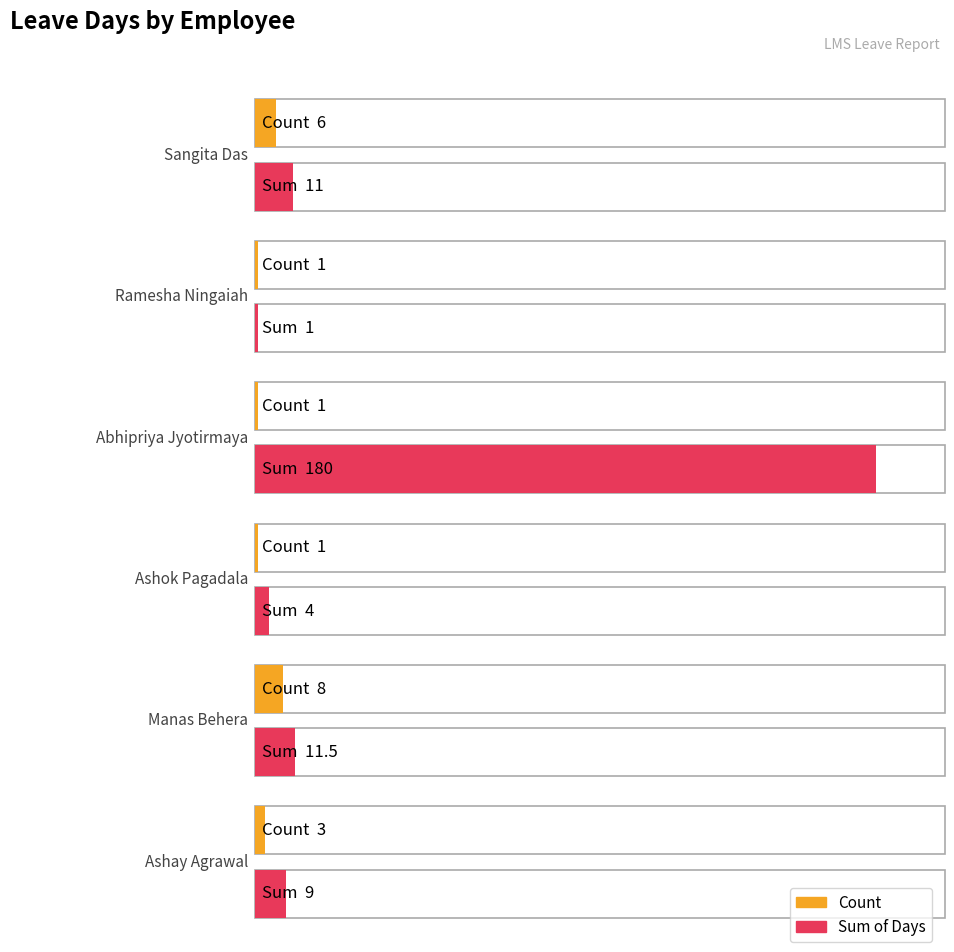

What is the maximum value shown in the chart?

180.0